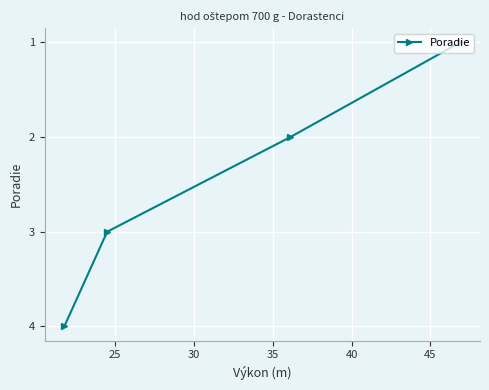

What is the sum of all values?

10